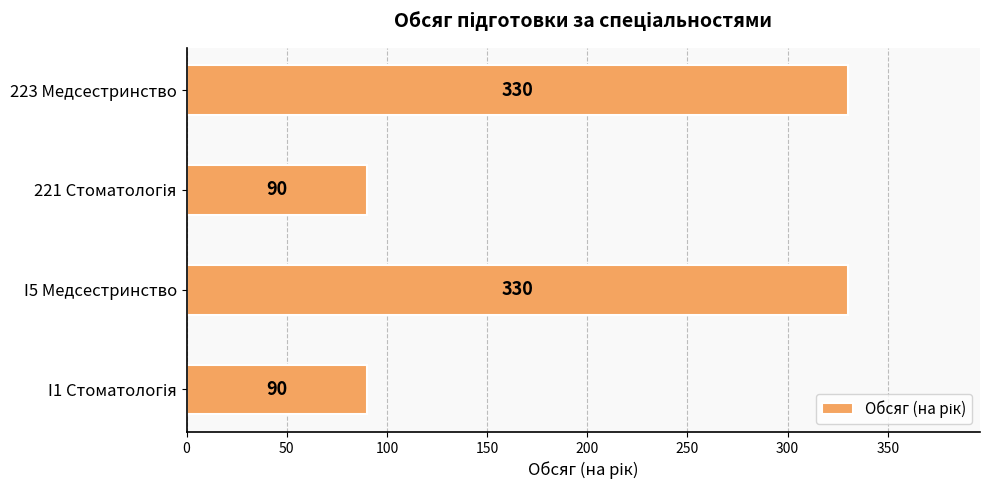

How many data points does each series have?

4